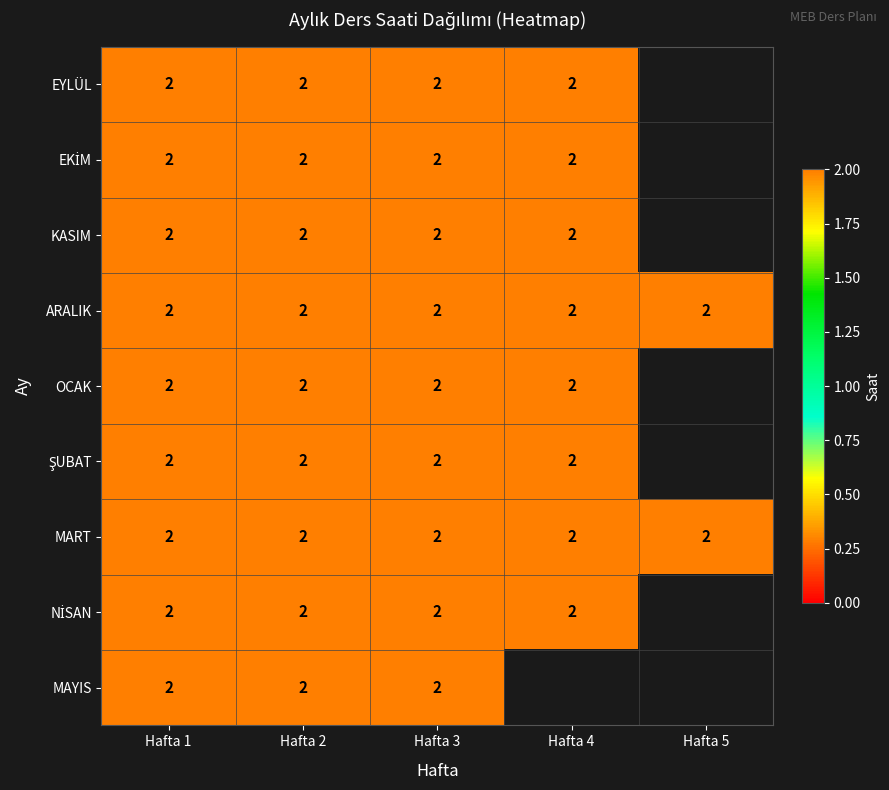

Count the number of data series in this chart.

9